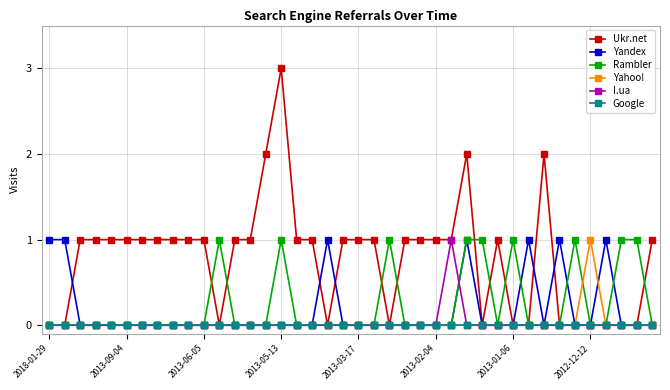

Which series has the largest range (max minus min)?

Ukr.net